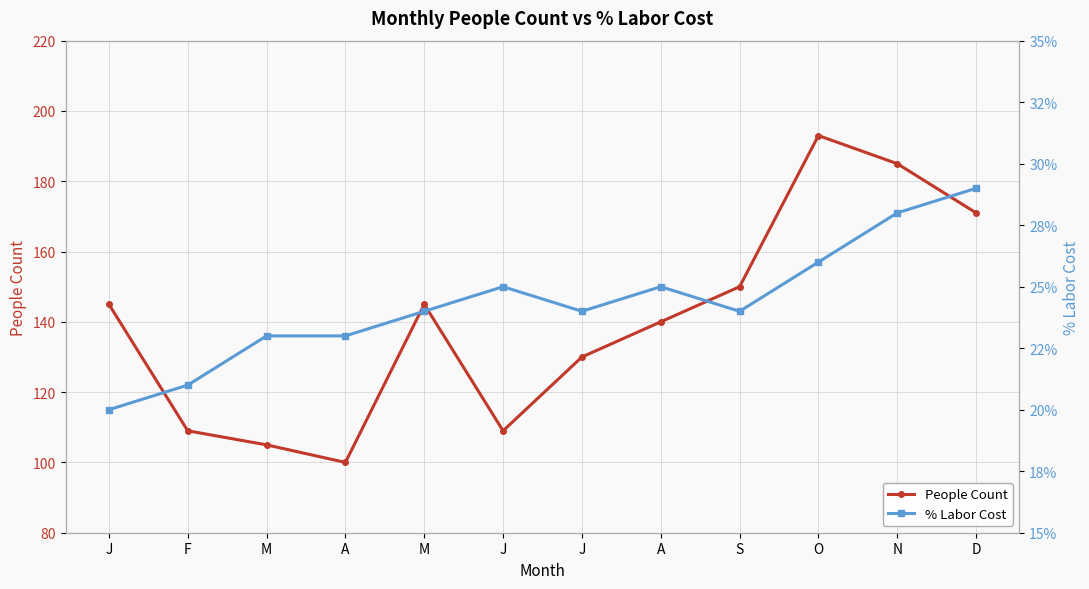

What is the spread (max minus min) of values at J?

144.8